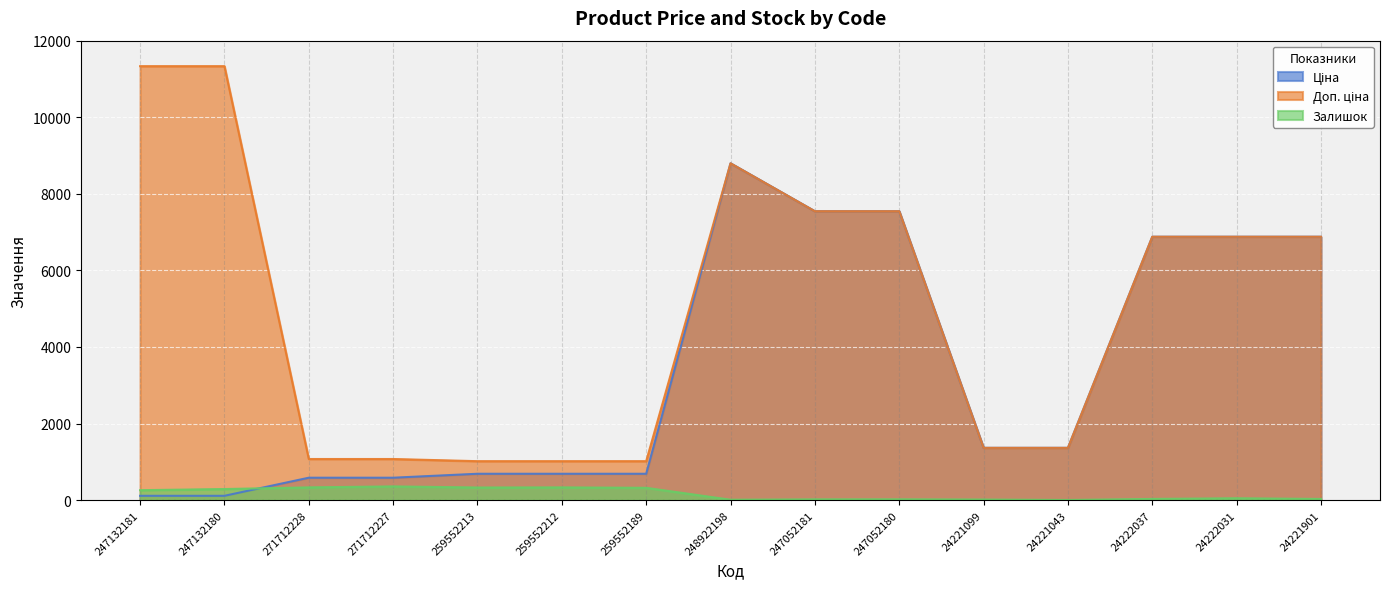

How many times do Ціна and Залишок cross each other?

1